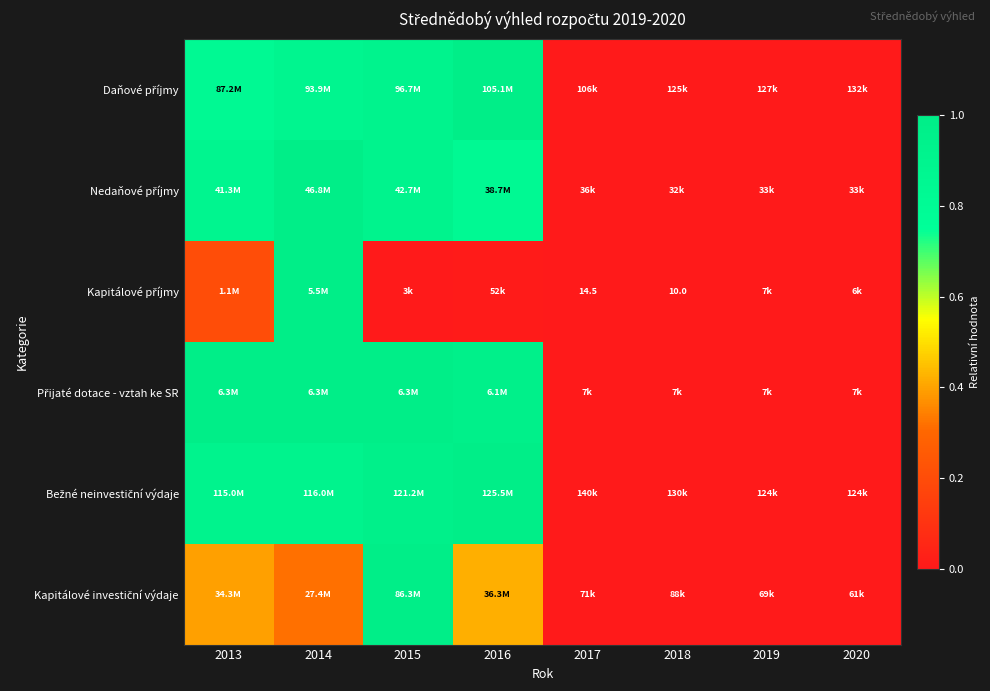

Which category has the lowest value across all series?

2017